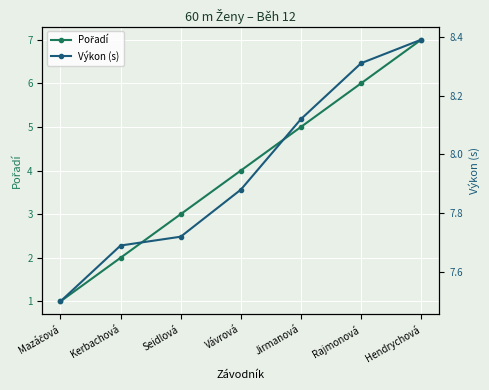

Rank the series by their average value, from highest to lowest.

Výkon (s), Pořadí